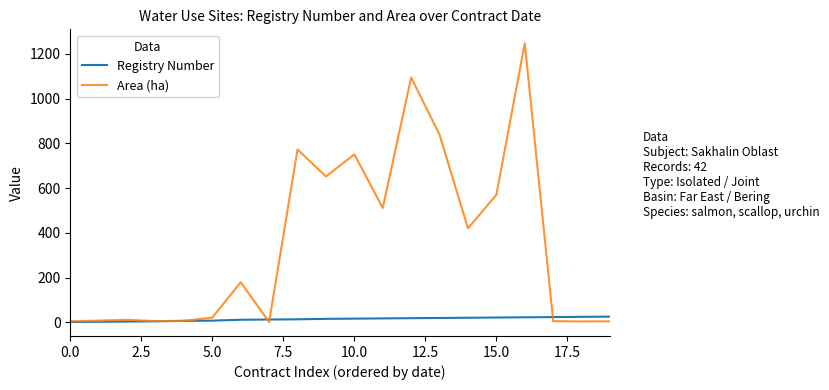

How many lines are shown in the chart?

2